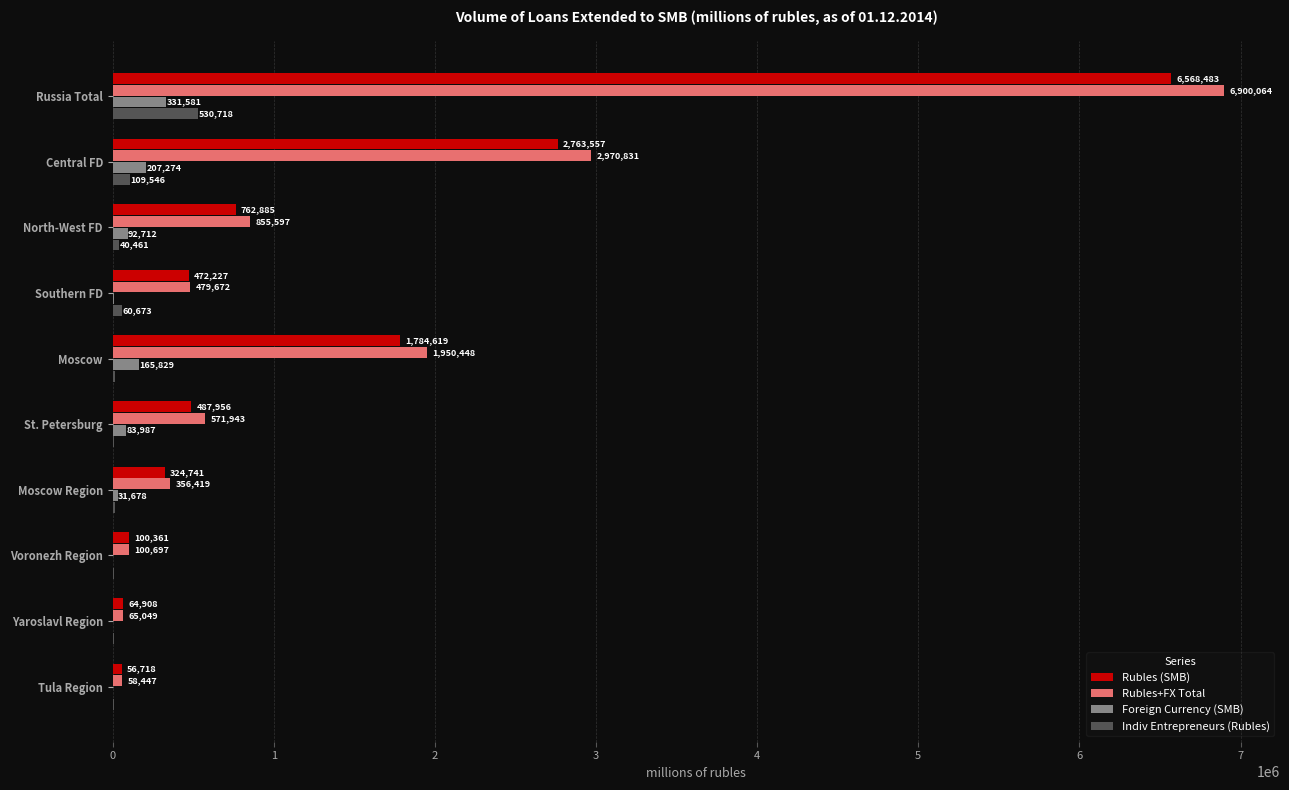

Where is Foreign Currency (SMB) nearest to the value 165861?

Moscow